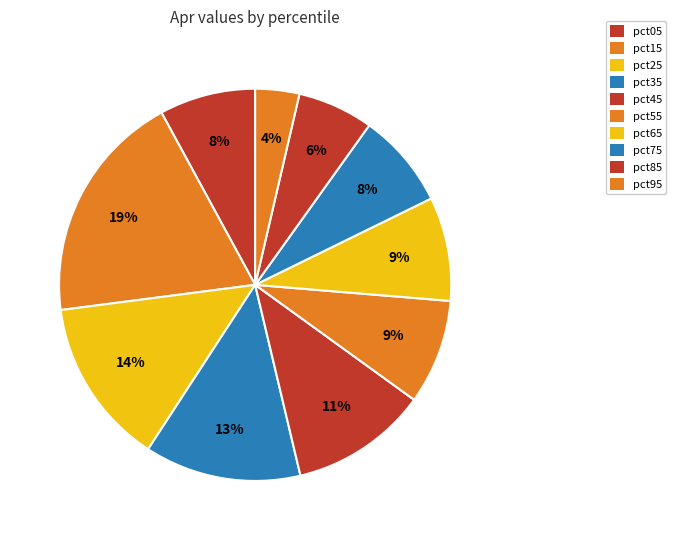

How many slices are in this pie chart?

10